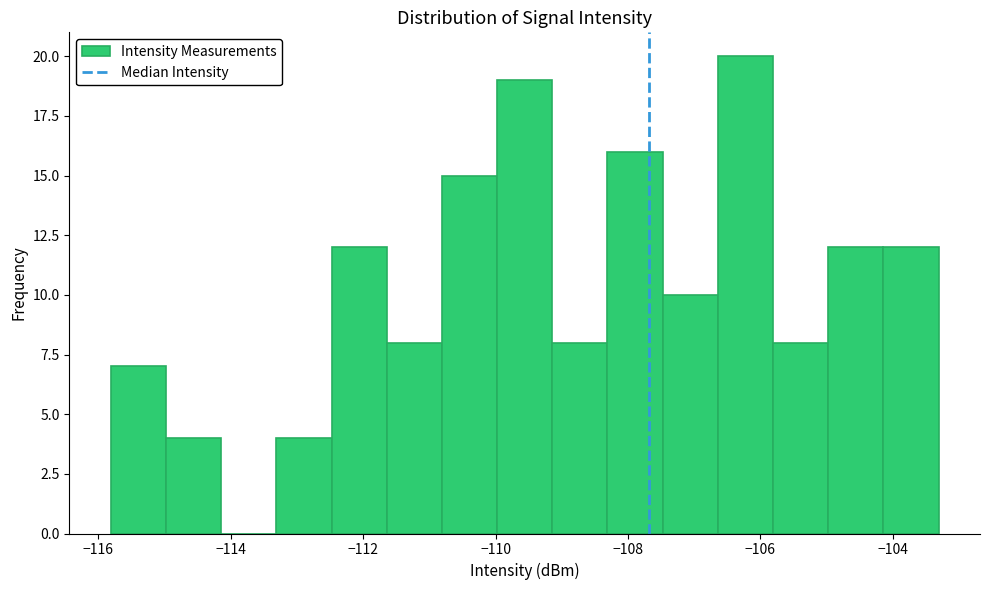

What is the height of the bar covering -112.4 to -111.6 on the x-axis? Neither the bar edges nor the heights are printed on the chart, so give them approximately, as read against the axes.

12